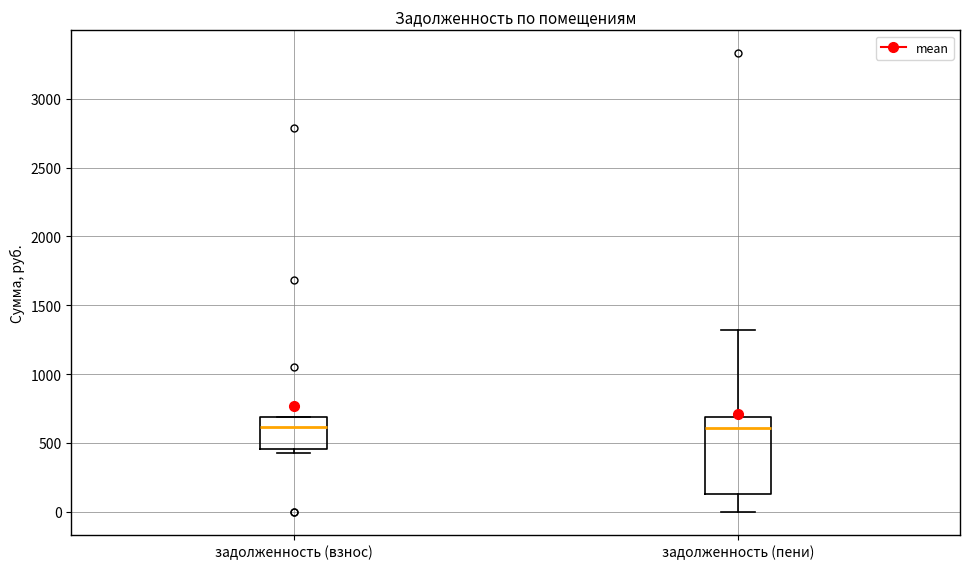

Where is the lower edge of the box for задолженность (пени) on the y-axis? The values are not printed on the chart, so give them approximately, as read against the axis.

150